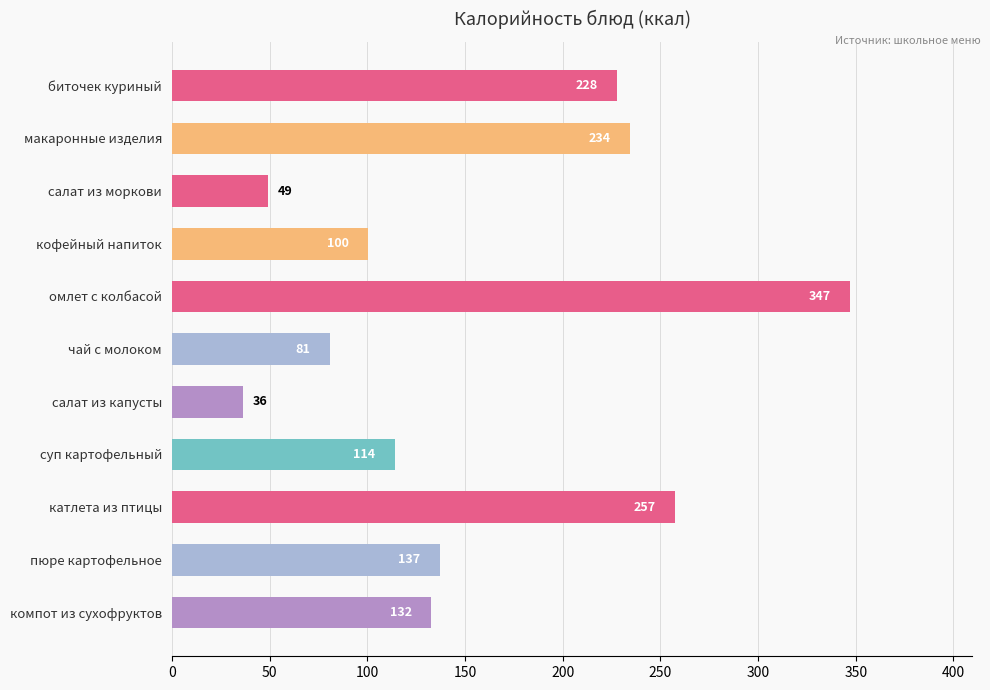

What is the minimum value shown in the chart?

36.2